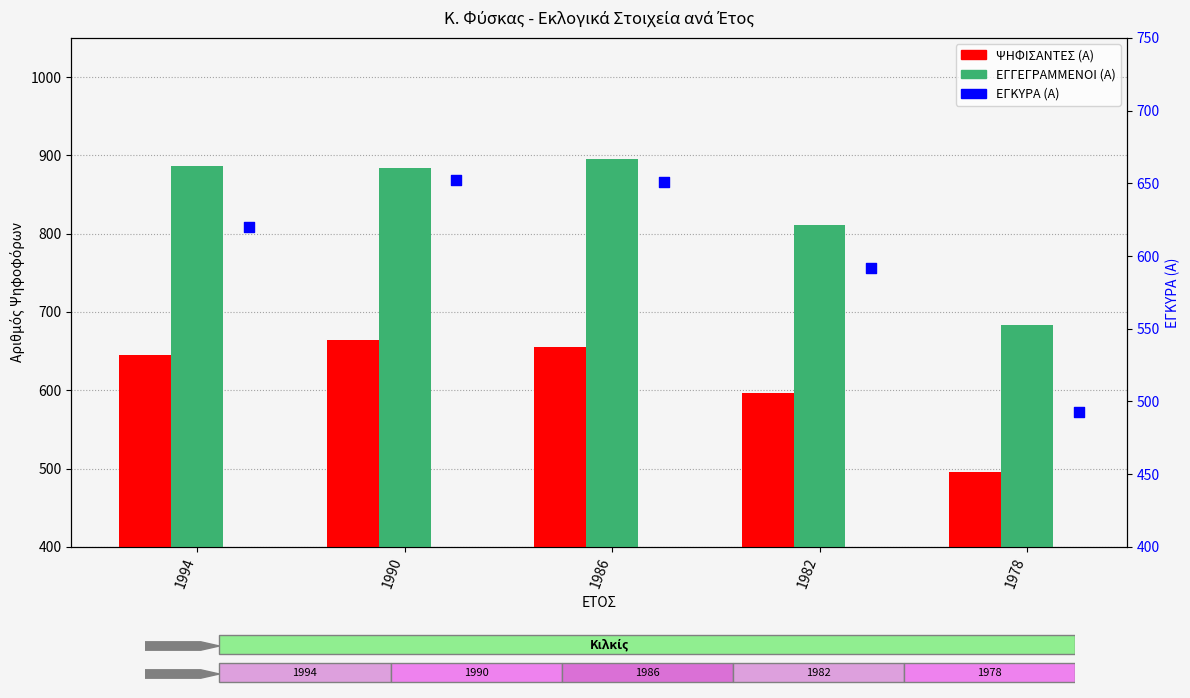

At which category is the sum across all series the highest?

1986